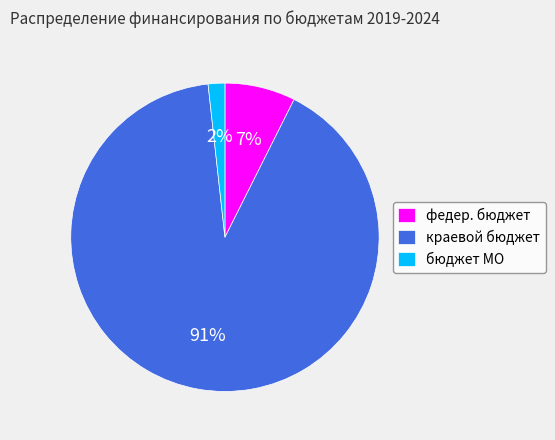

Which has a higher value, краевой бюджет or федер. бюджет?

краевой бюджет